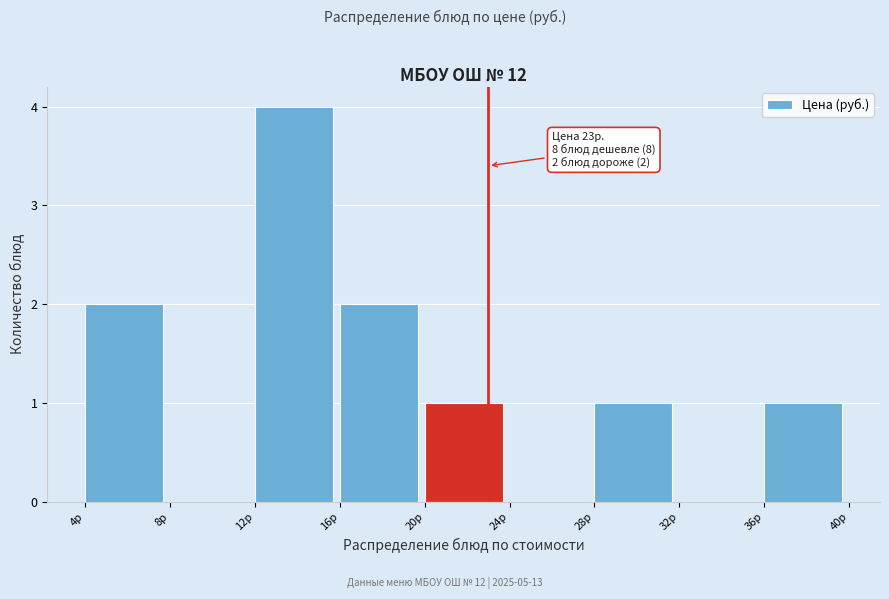

Over which range of the x-axis is the bar tallest?

12 to 16